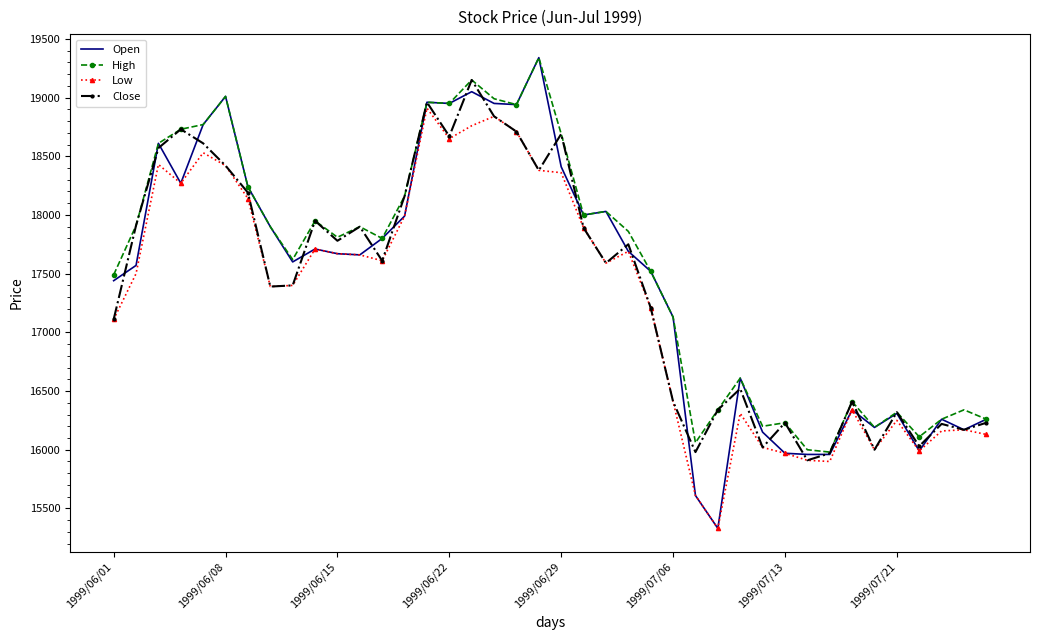

Which series has the largest total across all categories?

High